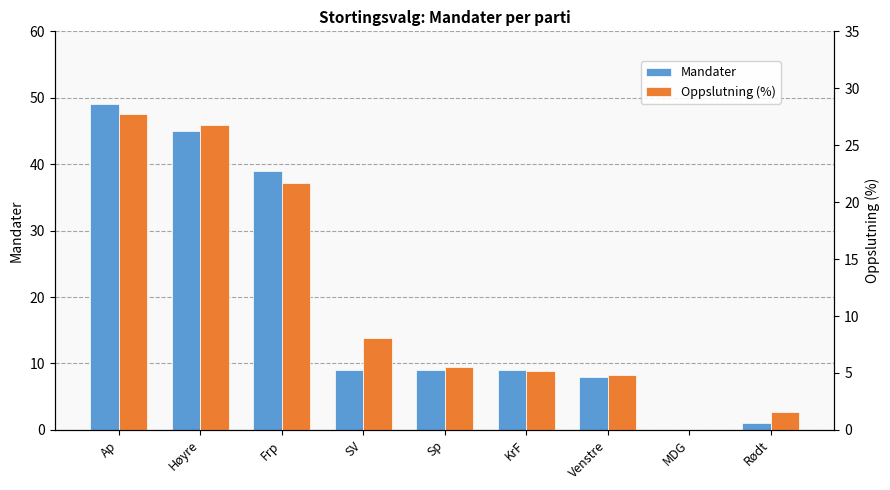

List the labels in order of Oppslutning (%) value, largest first.

Ap, Høyre, Frp, SV, Sp, KrF, Venstre, Rødt, MDG